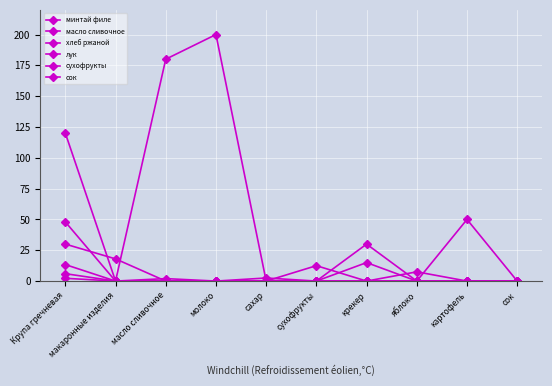

Is the value of сухофрукты at яблоко greater than the value of сок at сахар?

No